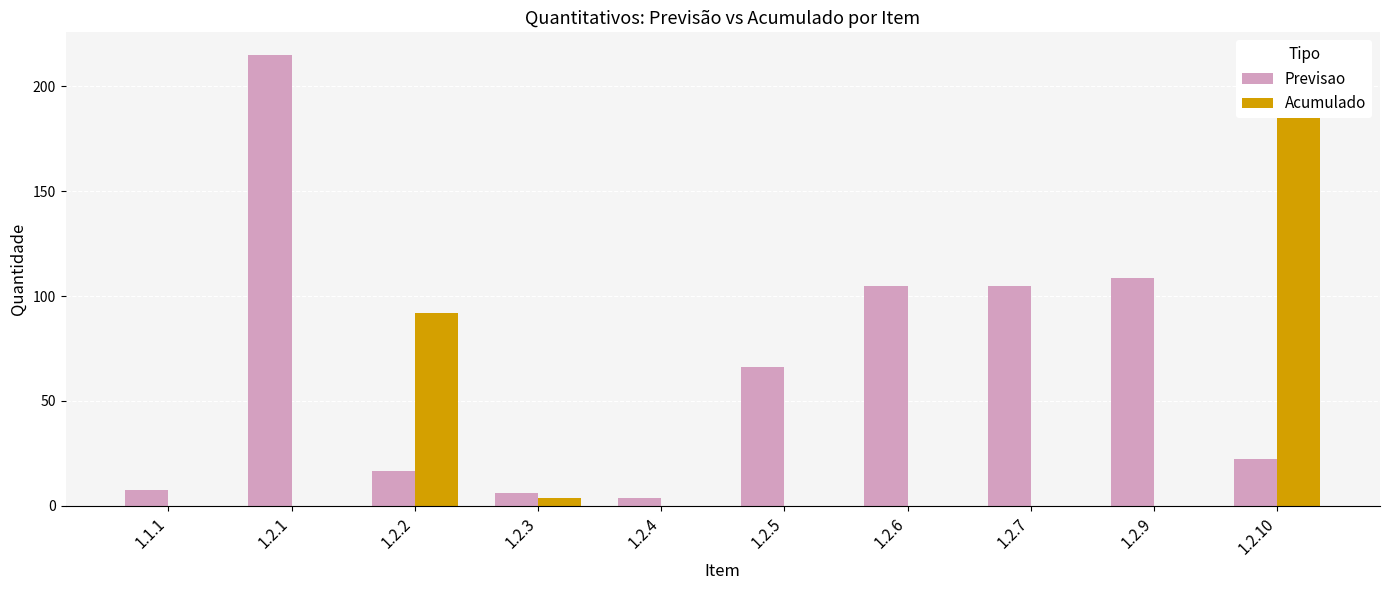

How many categories are shown in the chart?

10